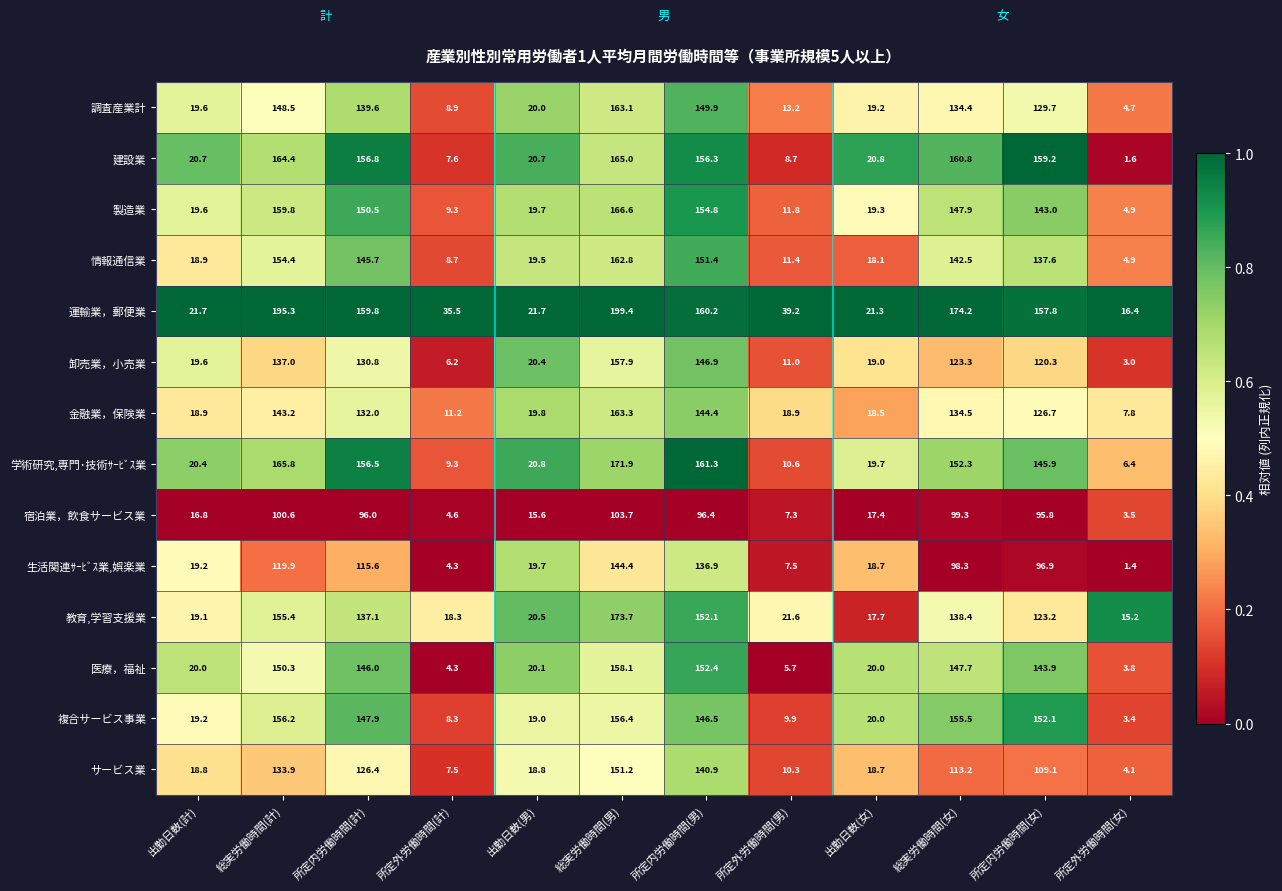

Rank the series by their maximum value, from lowest to highest.

宿泊業，飲食サービス業, 生活関連ｻｰﾋﾞｽ業,娯楽業, サービス業, 複合サービス事業, 卸売業，小売業, 医療，福祉, 情報通信業, 調査産業計, 金融業，保険業, 建設業, 製造業, 学術研究,専門･技術ｻｰﾋﾞｽ業, 教育,学習支援業, 運輸業，郵便業